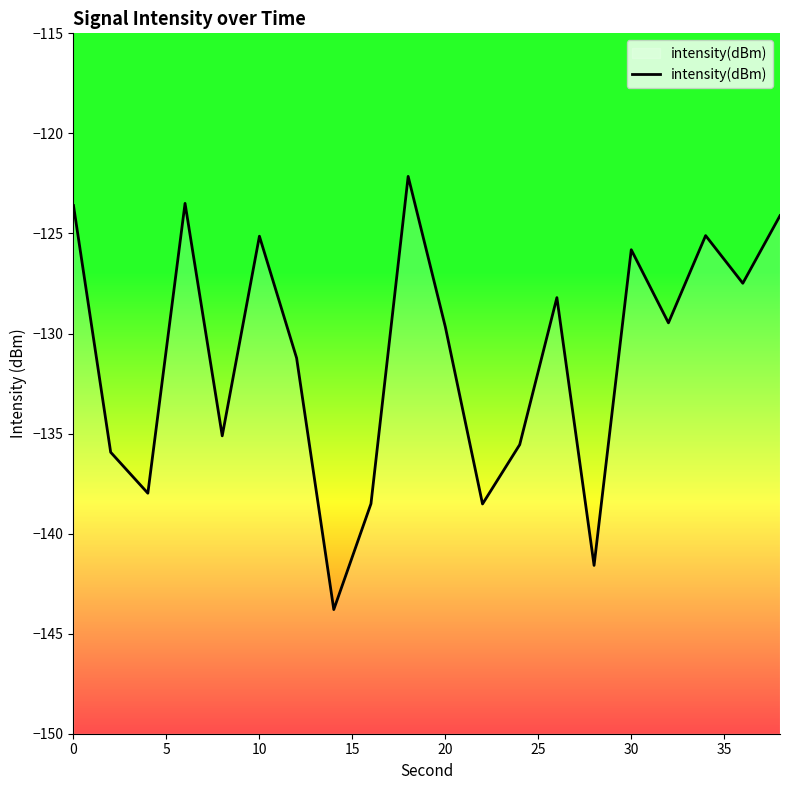

True or false: the data shows -205.8 at 20.

False